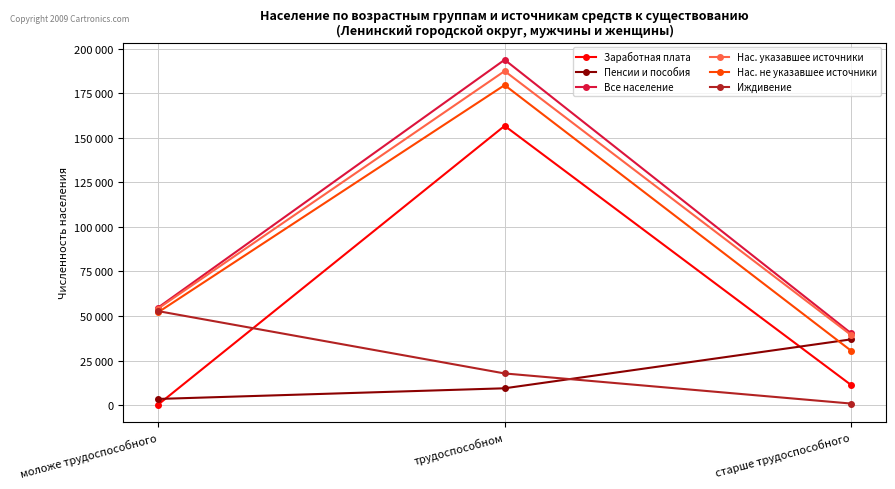

Is the value of Все население at трудоспособном greater than the value of Нас. не указавшее источники at старше трудоспособного?

Yes